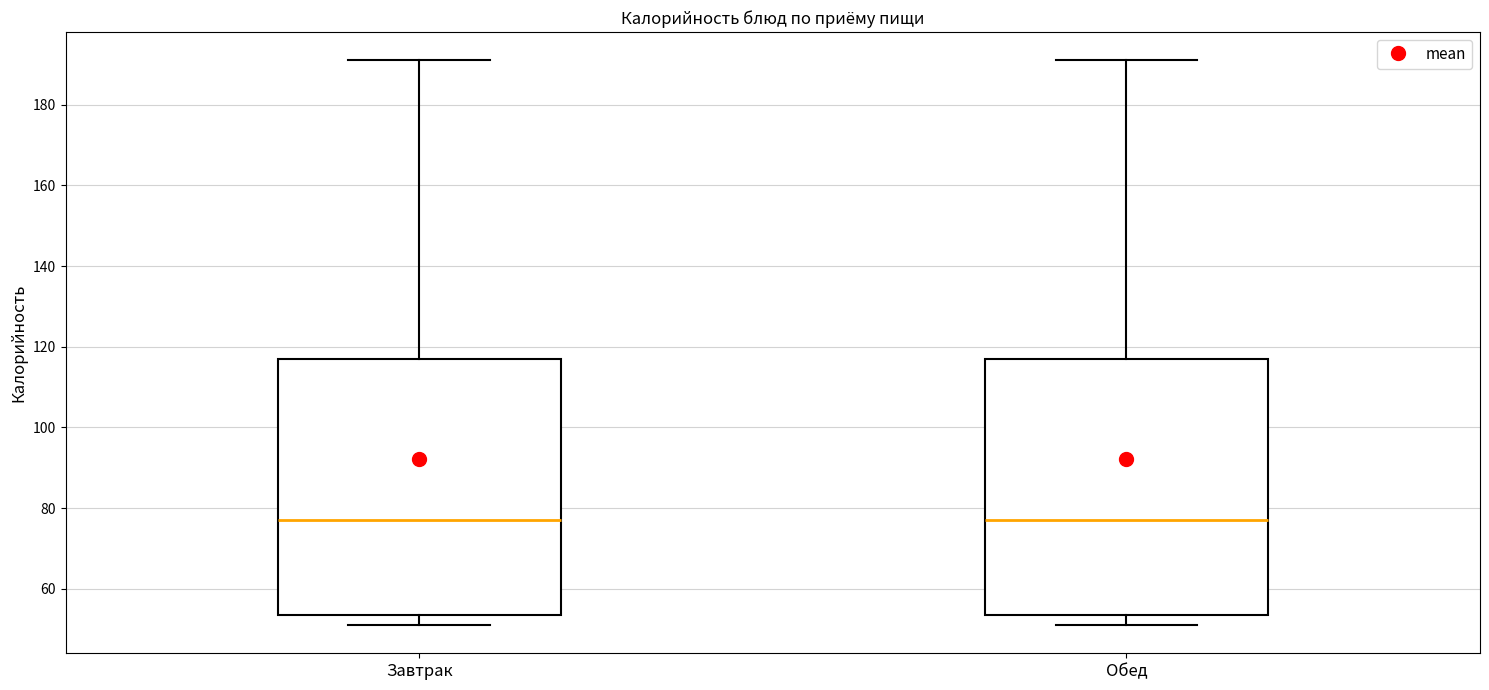

Reading left to right, read every box against the y-axis: the position of its median line, the range the box covers, and the ends of its whiskers. The values are not printed on the chart, so give them approximately, as read against the axis.

Завтрак: median 78, box 54 to 118, whiskers 52 to 192
Обед: median 78, box 54 to 118, whiskers 52 to 192